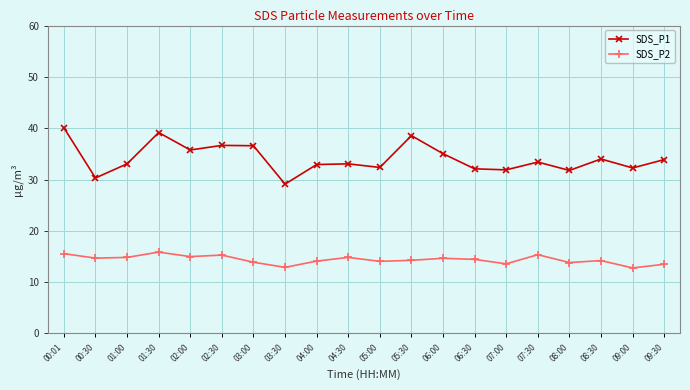

How many lines are shown in the chart?

2